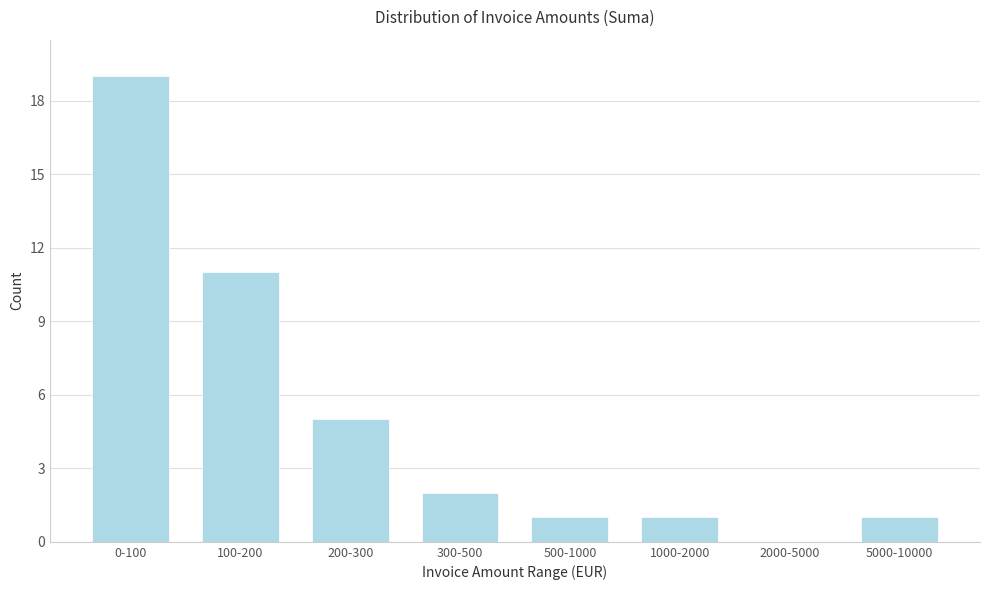

Reading left to right, what are all the values shown in this chart?

0-100=19	100-200=11	200-300=5	300-500=2	500-1000=1	1000-2000=1	2000-5000=0	5000-10000=1